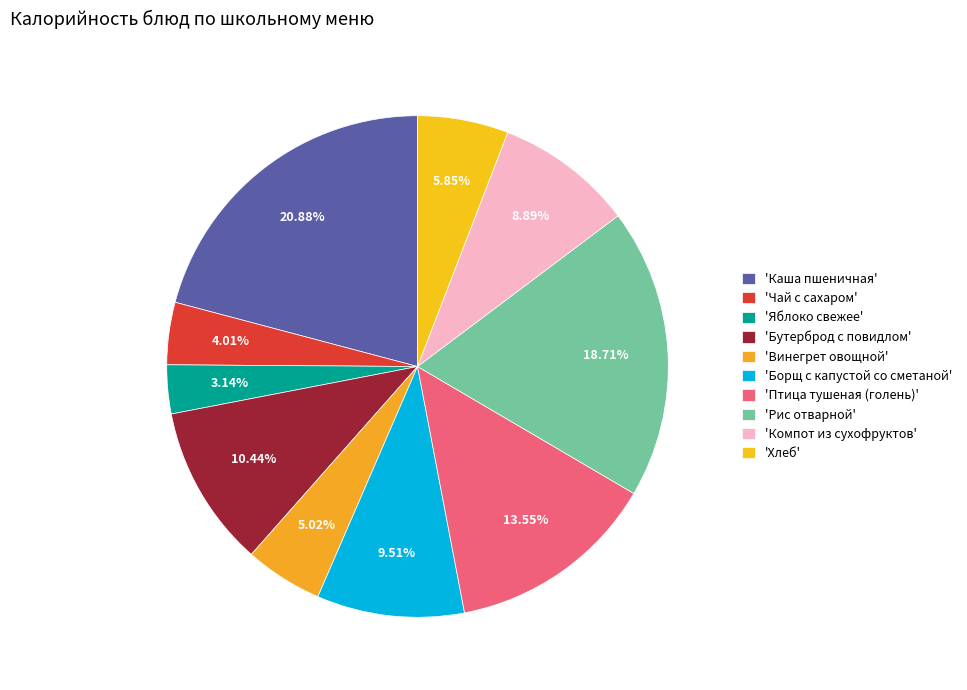

How many segments does this pie chart have?

10